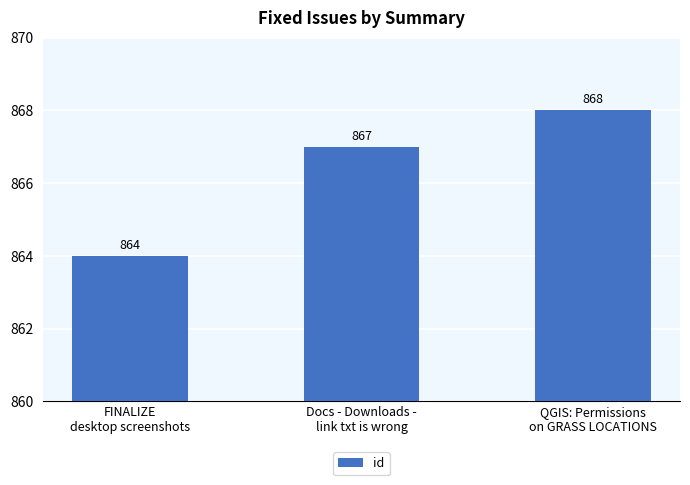

How many values are between 864 and 868?

3